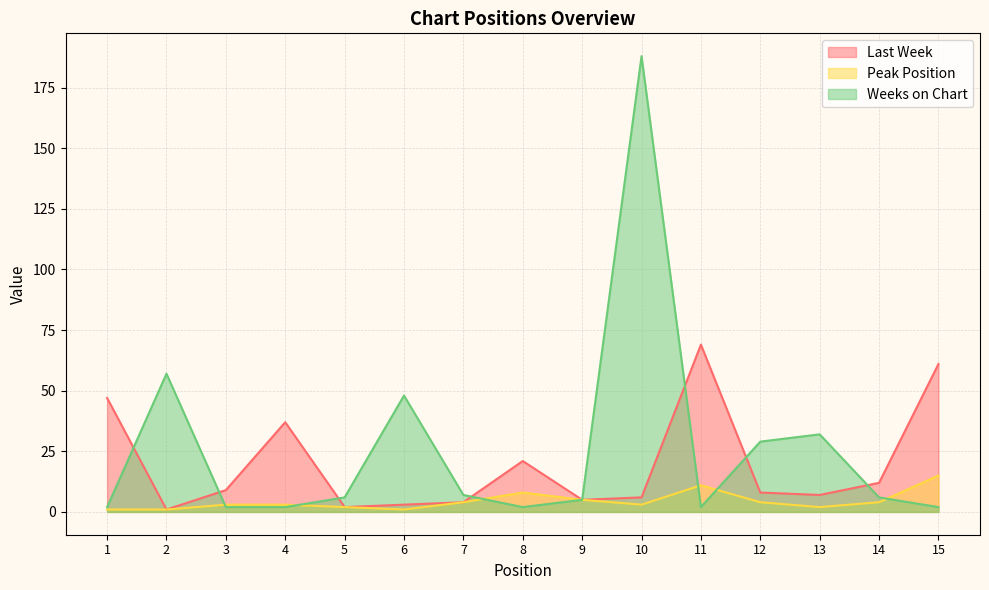

How many values in the Weeks on Chart series exceed 6?

6